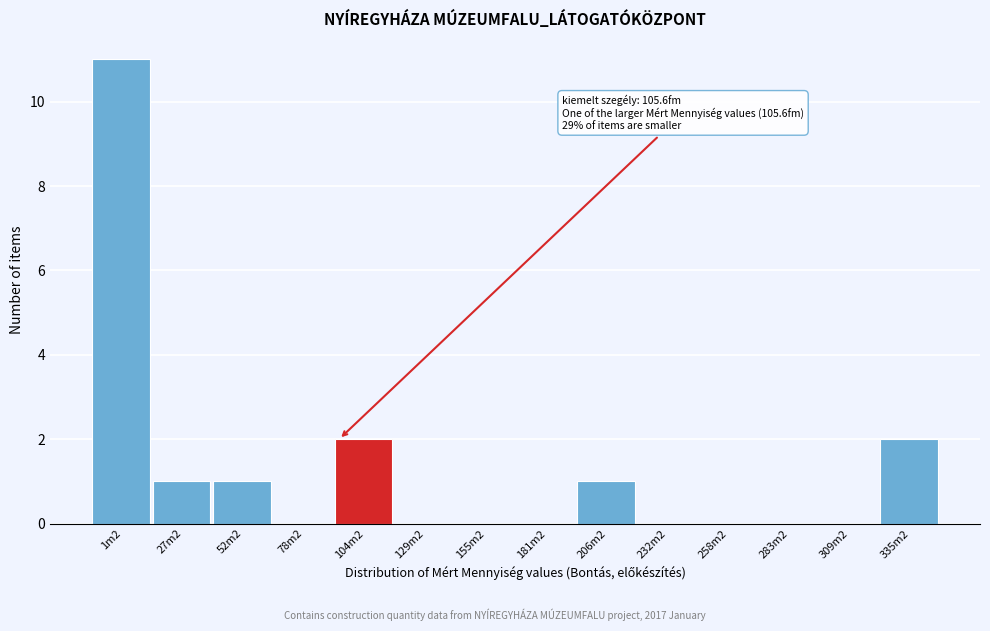

Reading left to right, what are all the values shown in this chart?

1m2=11	27m2=1	52m2=1	78m2=0	104m2=2	129m2=0	155m2=0	181m2=0	206m2=1	232m2=0	258m2=0	283m2=0	309m2=0	335m2=2